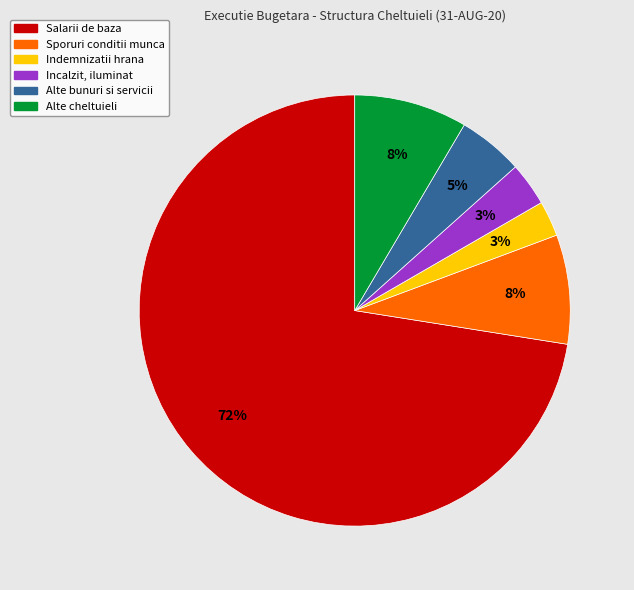

What percentage is the Alte bunuri si servicii slice, to the nearest percent?

5%